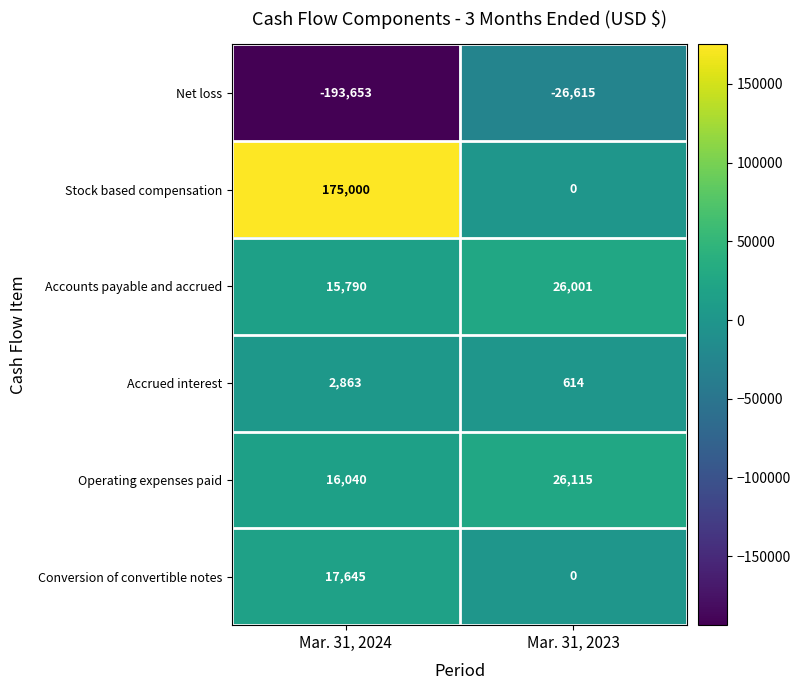

How many series are shown in this chart?

6